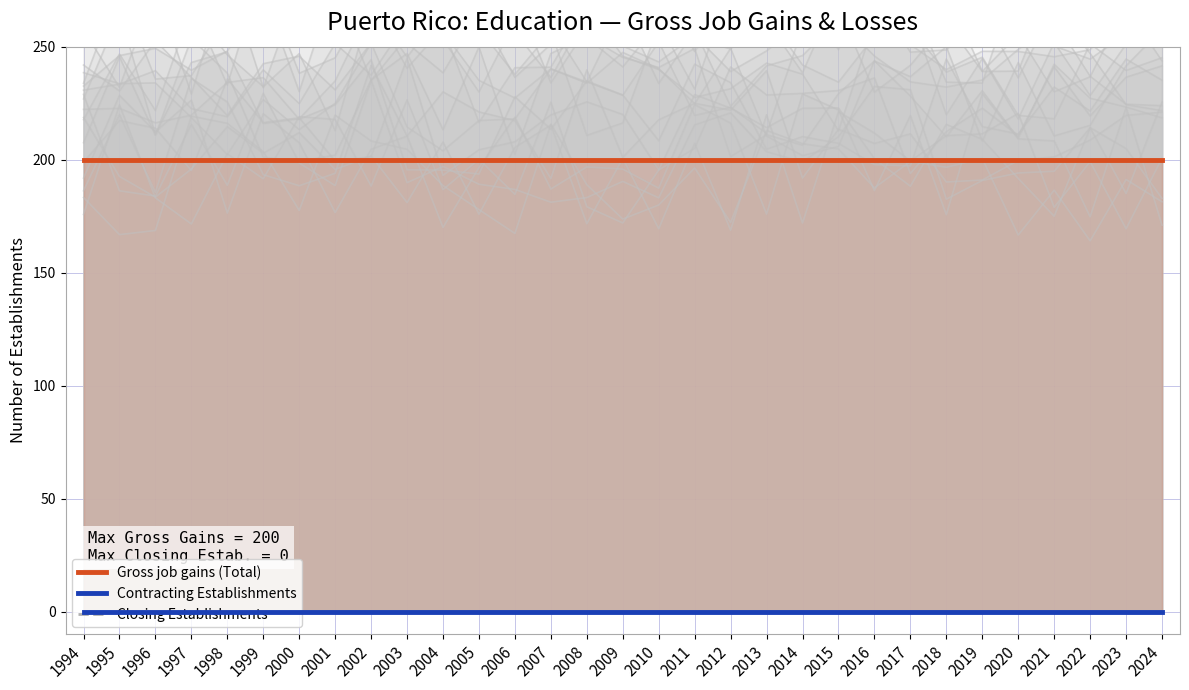

How many distinct data groups are displayed?

3